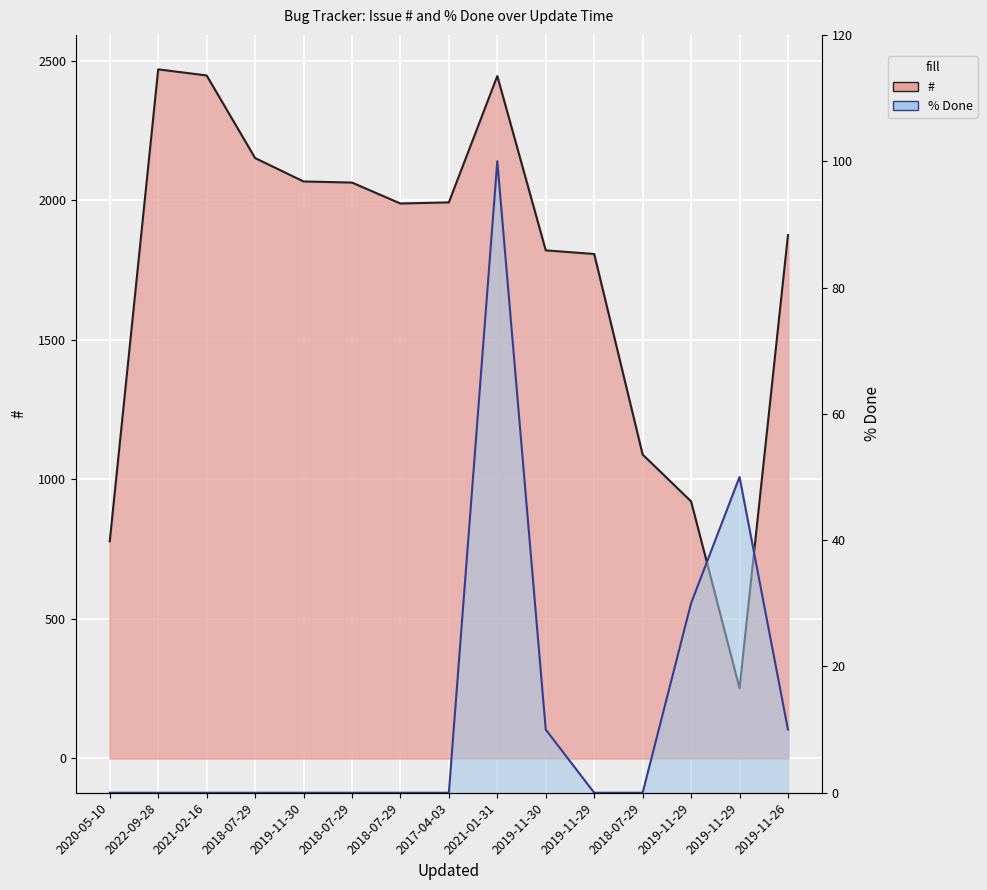

True or false: % Done and # intersect in this chart.

False